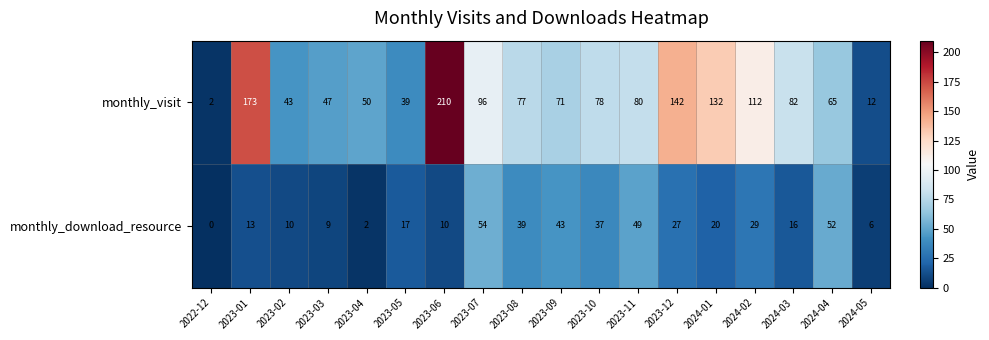

What is the maximum value shown in the chart?

210